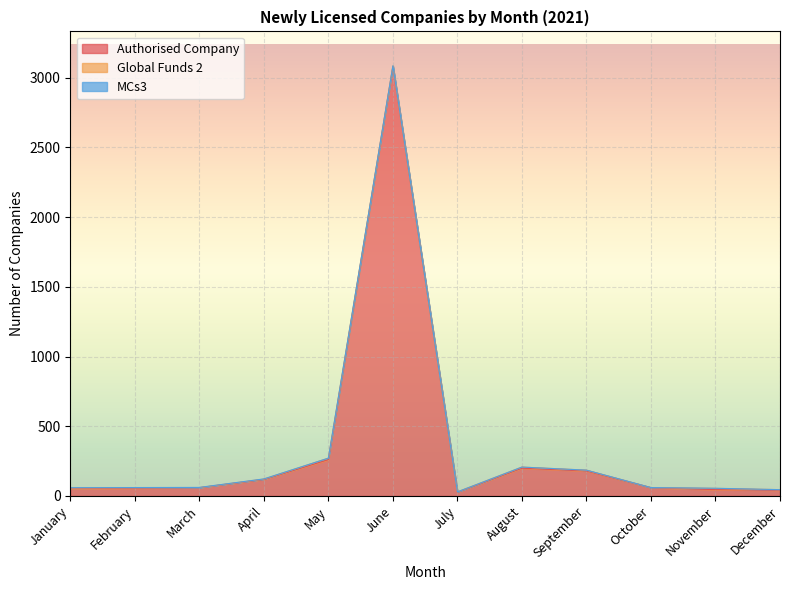

Reading left to right, transcribe all the data shown in this chart.

Authorised Company: January=52	February=56	March=59	April=118	May=260	June=3081	July=27	August=199	September=179	October=59	November=45	December=41
Global Funds 2: January=5	February=3	March=1	April=3	May=11	June=4	July=2	August=8	September=6	October=1	November=9	December=4
MCs3: January=2	February=1	March=1	April=1	May=0	June=1	July=0	August=0	September=0	October=0	November=1	December=0